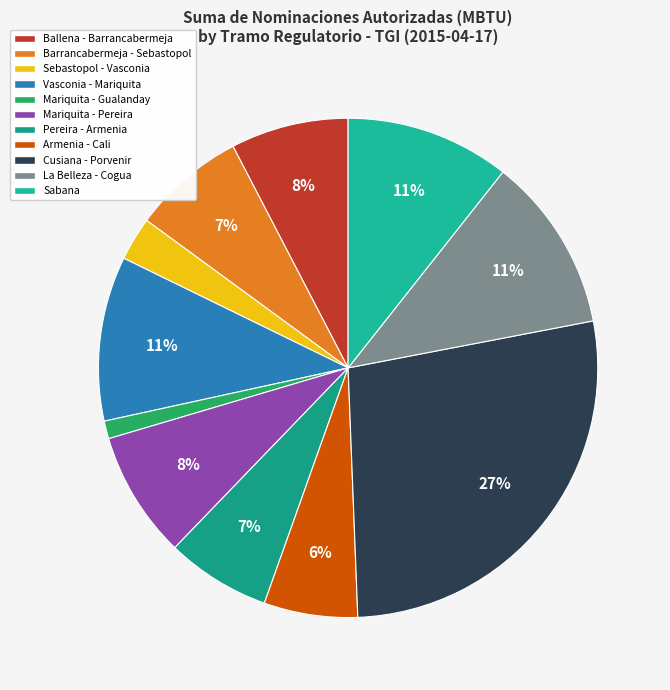

Rank the categories by value from lowest to highest.

Mariquita - Gualanday, Sebastopol - Vasconia, Armenia - Cali, Pereira - Armenia, Barrancabermeja - Sebastopol, Ballena - Barrancabermeja, Mariquita - Pereira, Sabana, Vasconia - Mariquita, La Belleza - Cogua, Cusiana - Porvenir